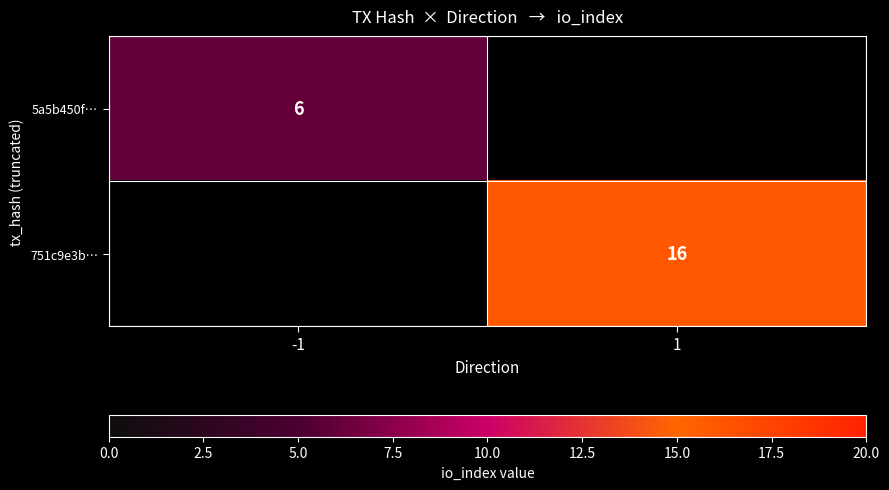

The 751c9e3b… series shows 4 at 1. True or false?

False